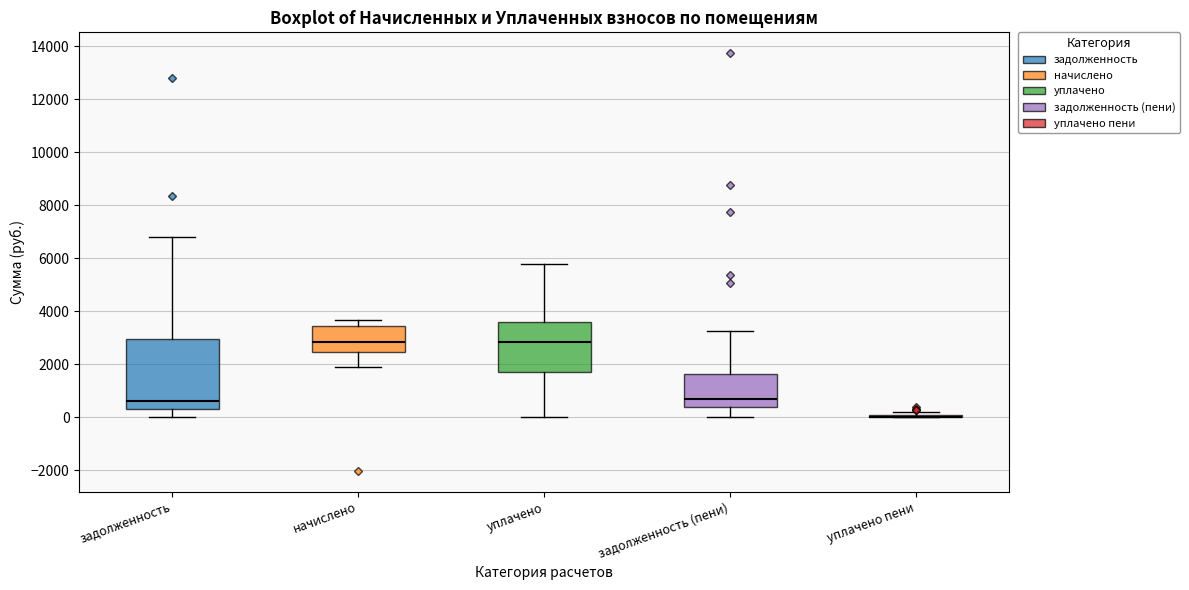

Where does the lower whisker of the box for начислено end on the y-axis? The values are not printed on the chart, so give them approximately, as read against the axis.

1800